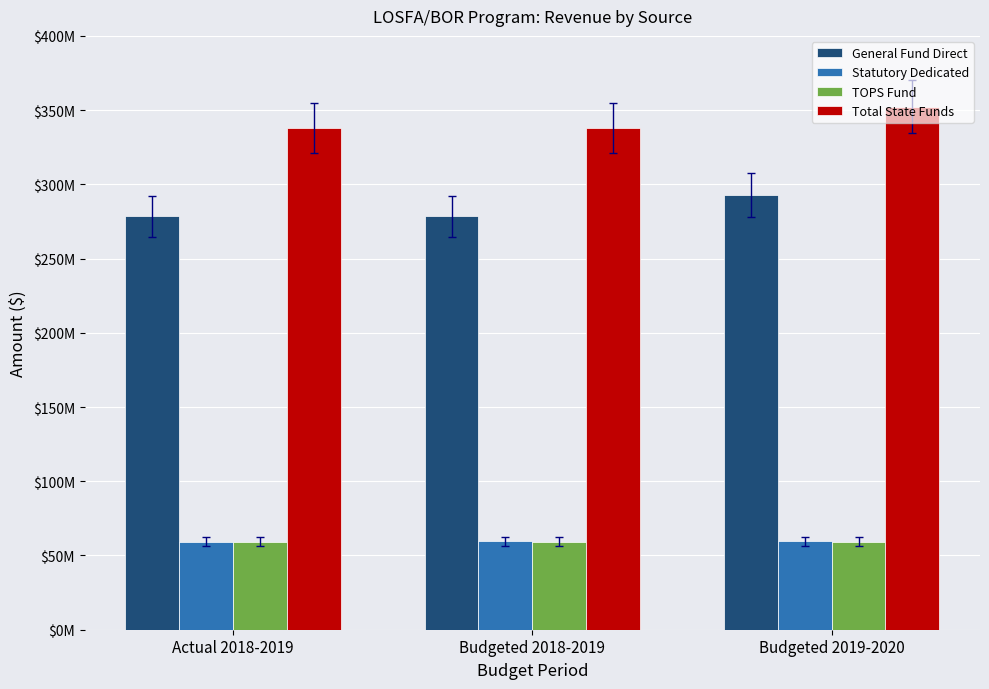

What are all the series names shown in the legend?

General Fund Direct, Statutory Dedicated, TOPS Fund, Total State Funds